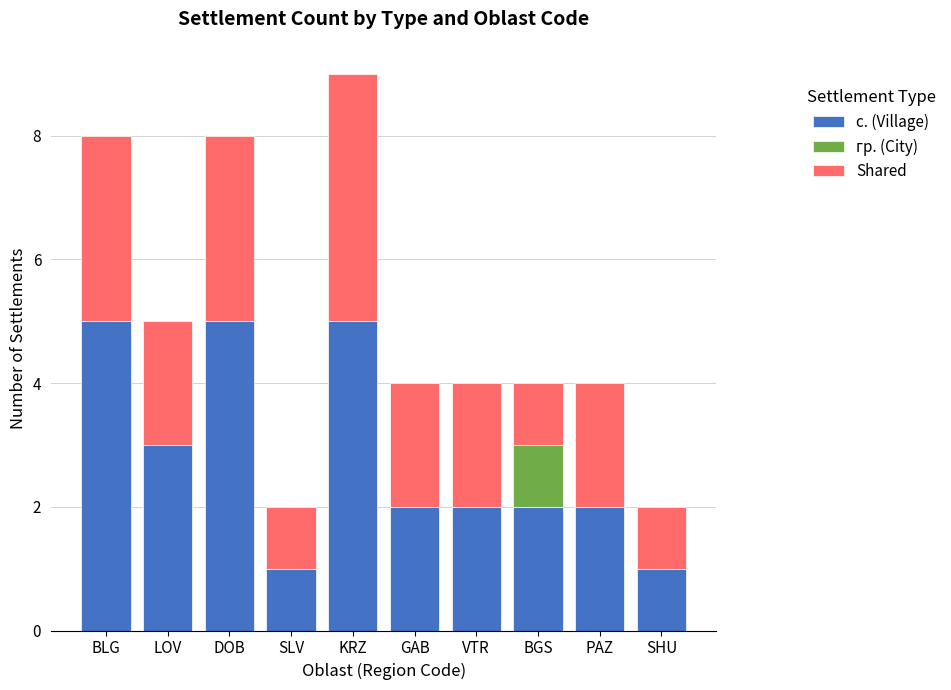

The value of с. (Village) at BLG is 7. True or false?

False